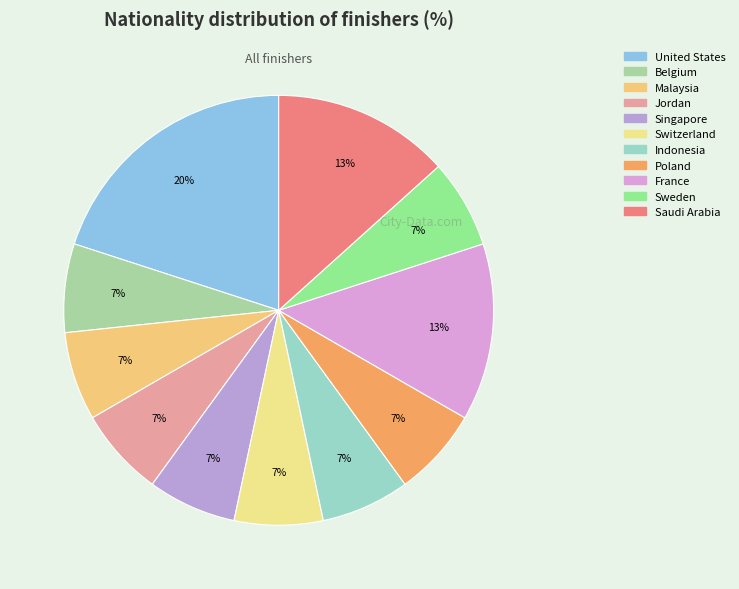

Approximately how many times larger is the value at Jordan compared to Switzerland?

1.0